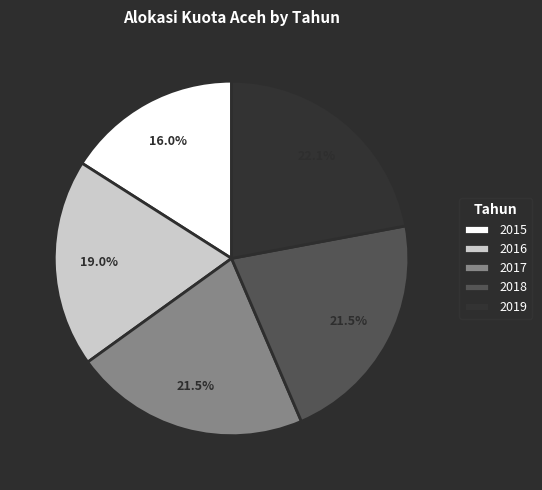

To the nearest percent, what percentage of the pie is 2016?

19%